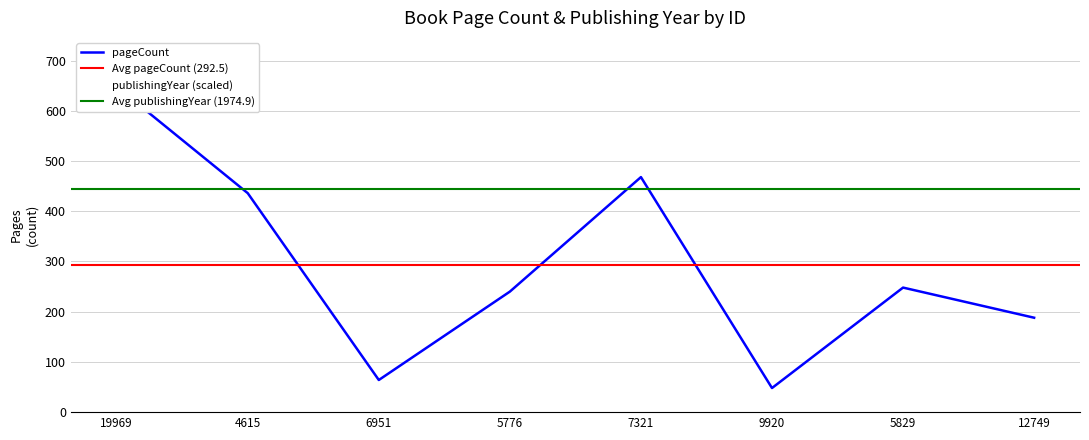

Which series has the largest range (max minus min)?

pageCount